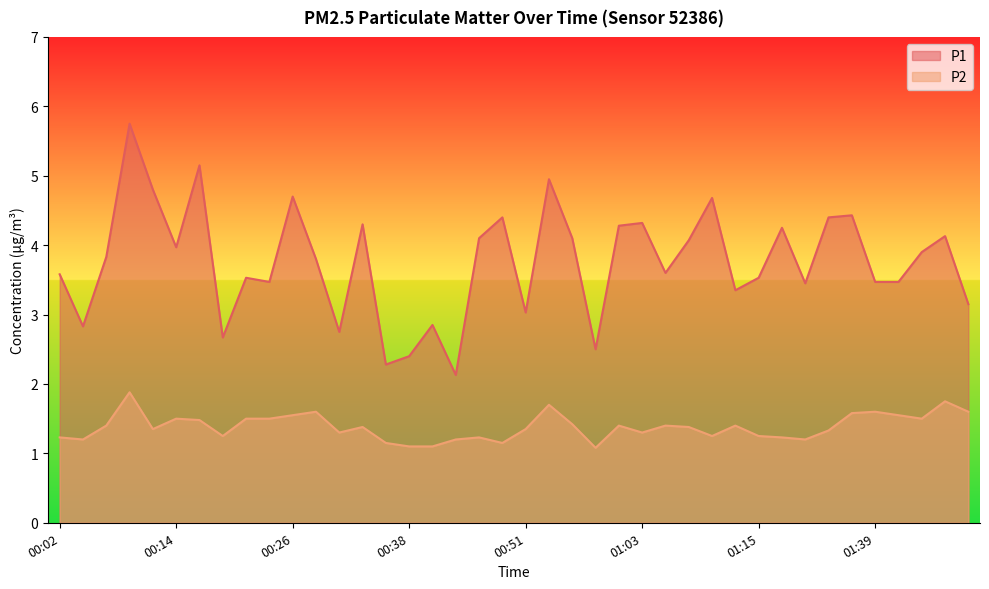

Which category has the highest value in the P1 series?

00:09